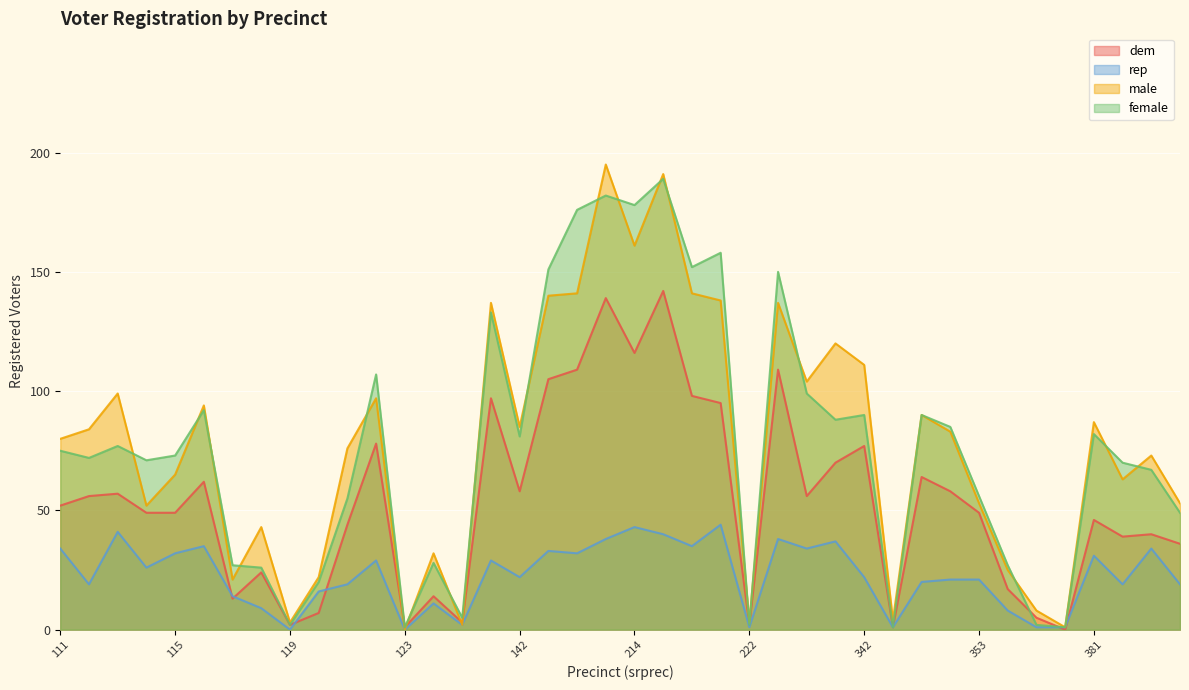

How many values in the dem series are below 52?

20